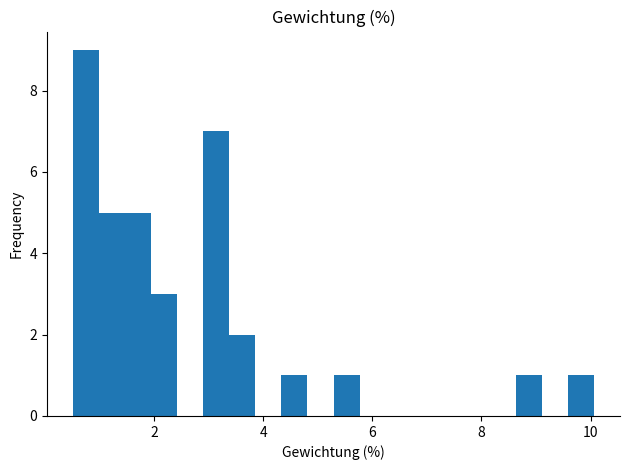

Read against the x-axis, roughly where is the centre of the tallest bar?

0.8